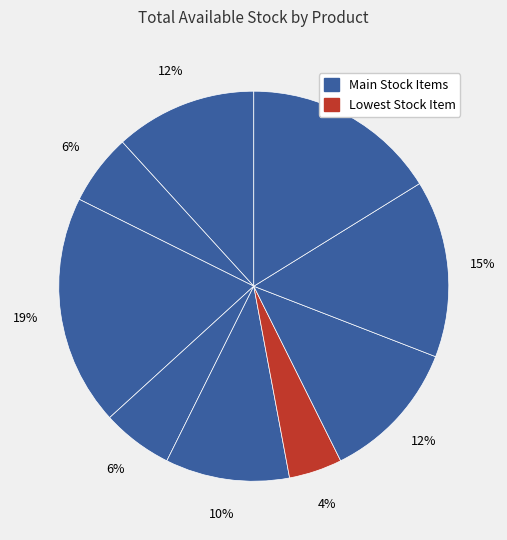

How many slices are in this pie chart?

9